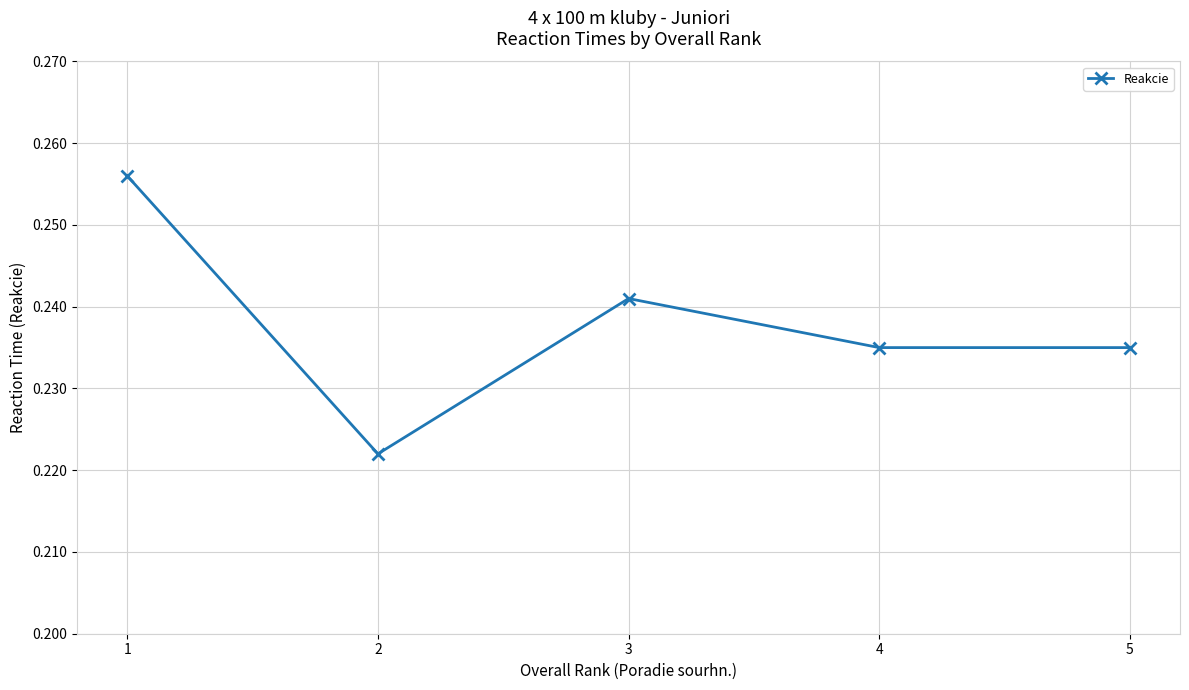

The chart shows a value of 0.1 at 3. True or false?

False